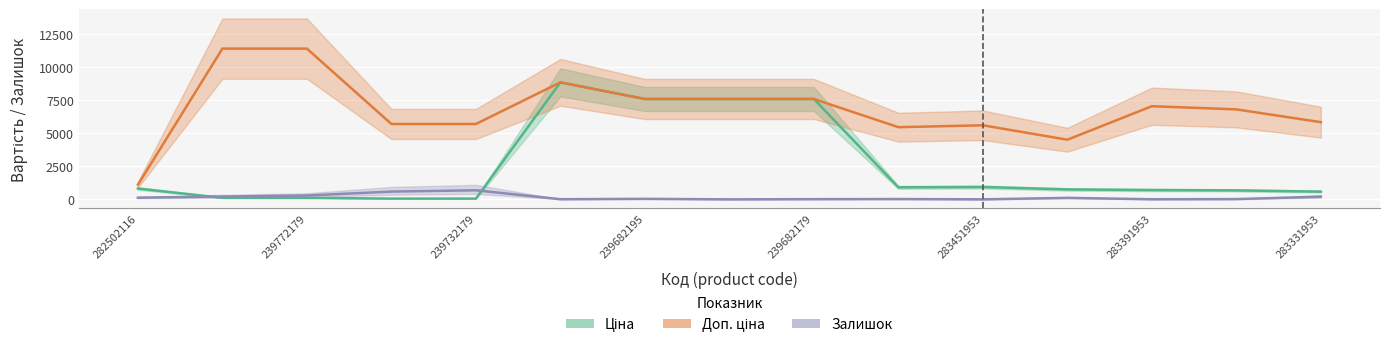

What is the difference between the maximum and minimum values in the Доп. ціна series?

10300.8